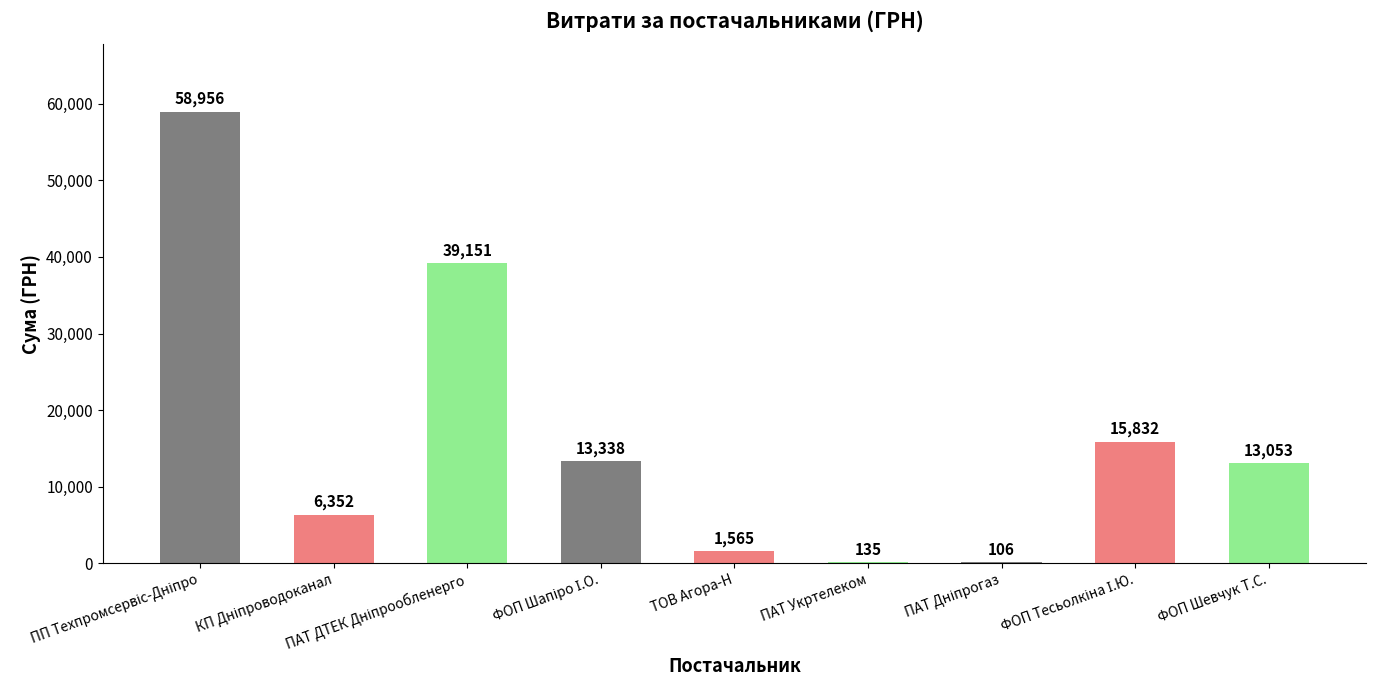

What is the maximum value shown in the chart?

58956.0